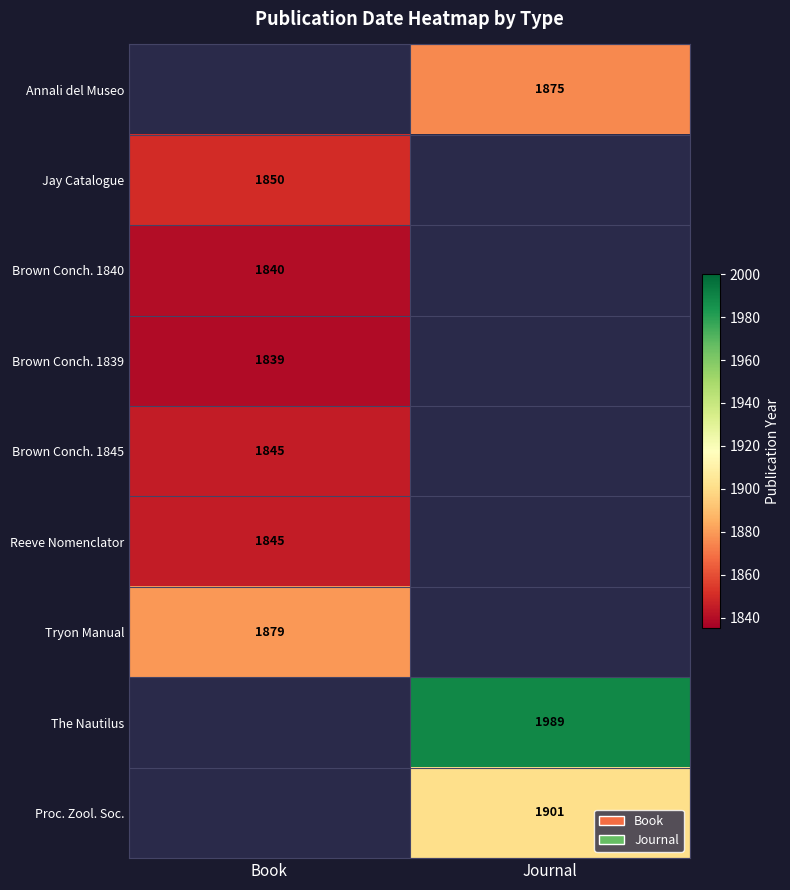

Is the value of Jay Catalogue at Book greater than the value of Annali del Museo at Journal?

No